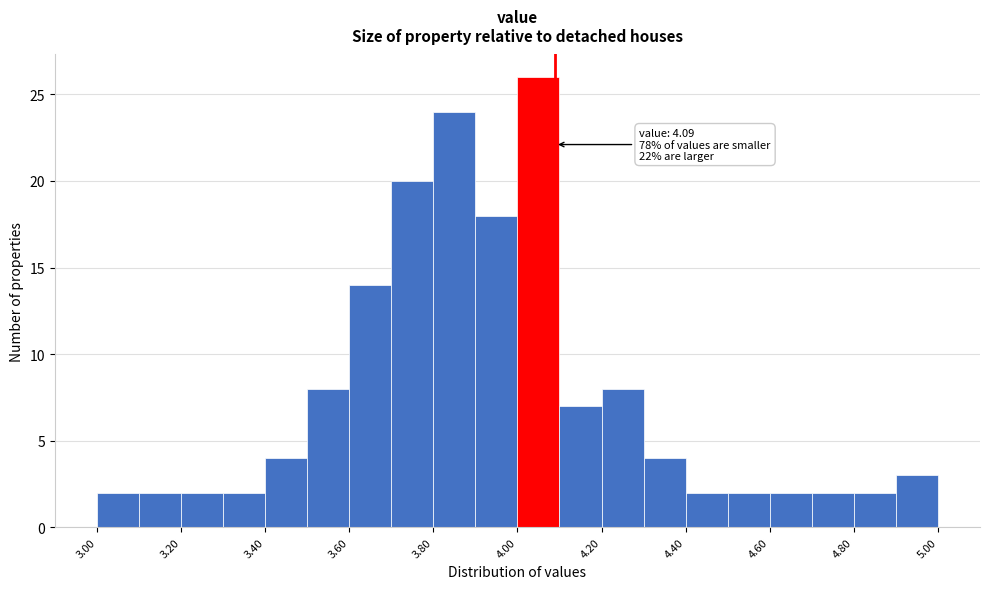

Which range on the x-axis has the tallest bar?

4.0 to 4.1